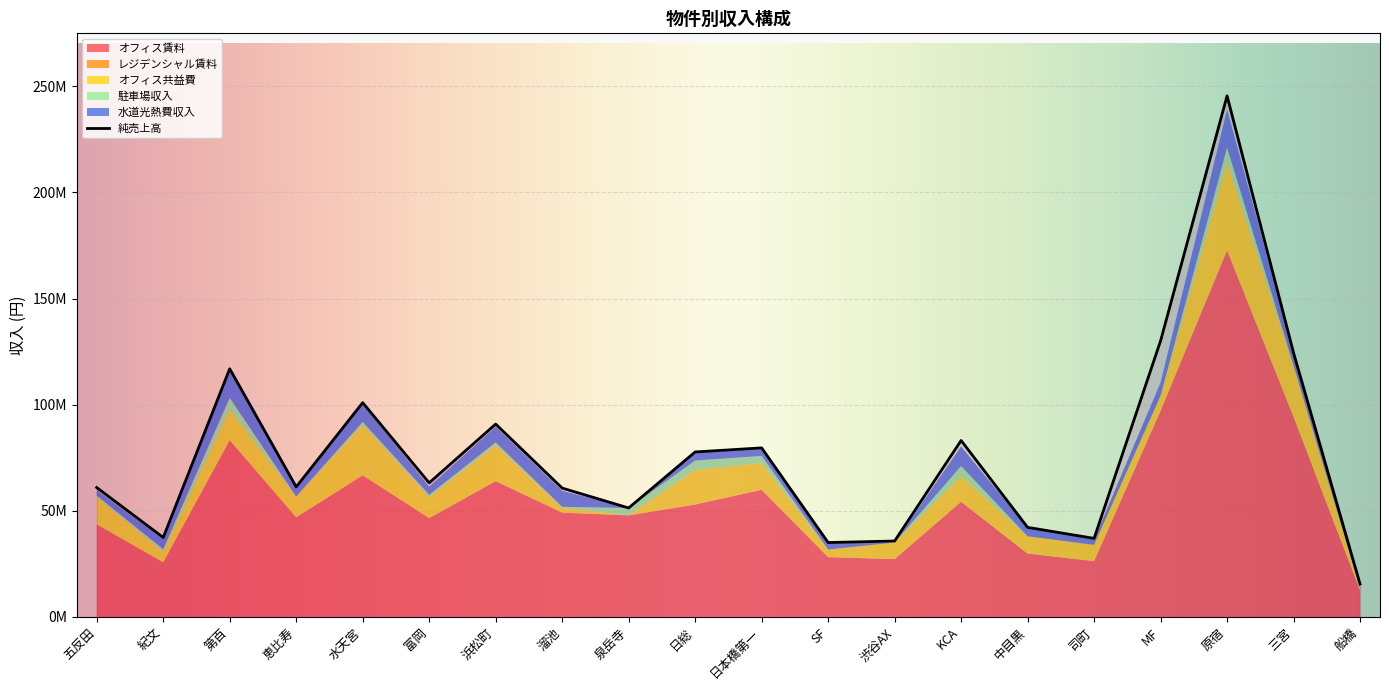

What is the label of the 8th point from the right?

渋谷AX